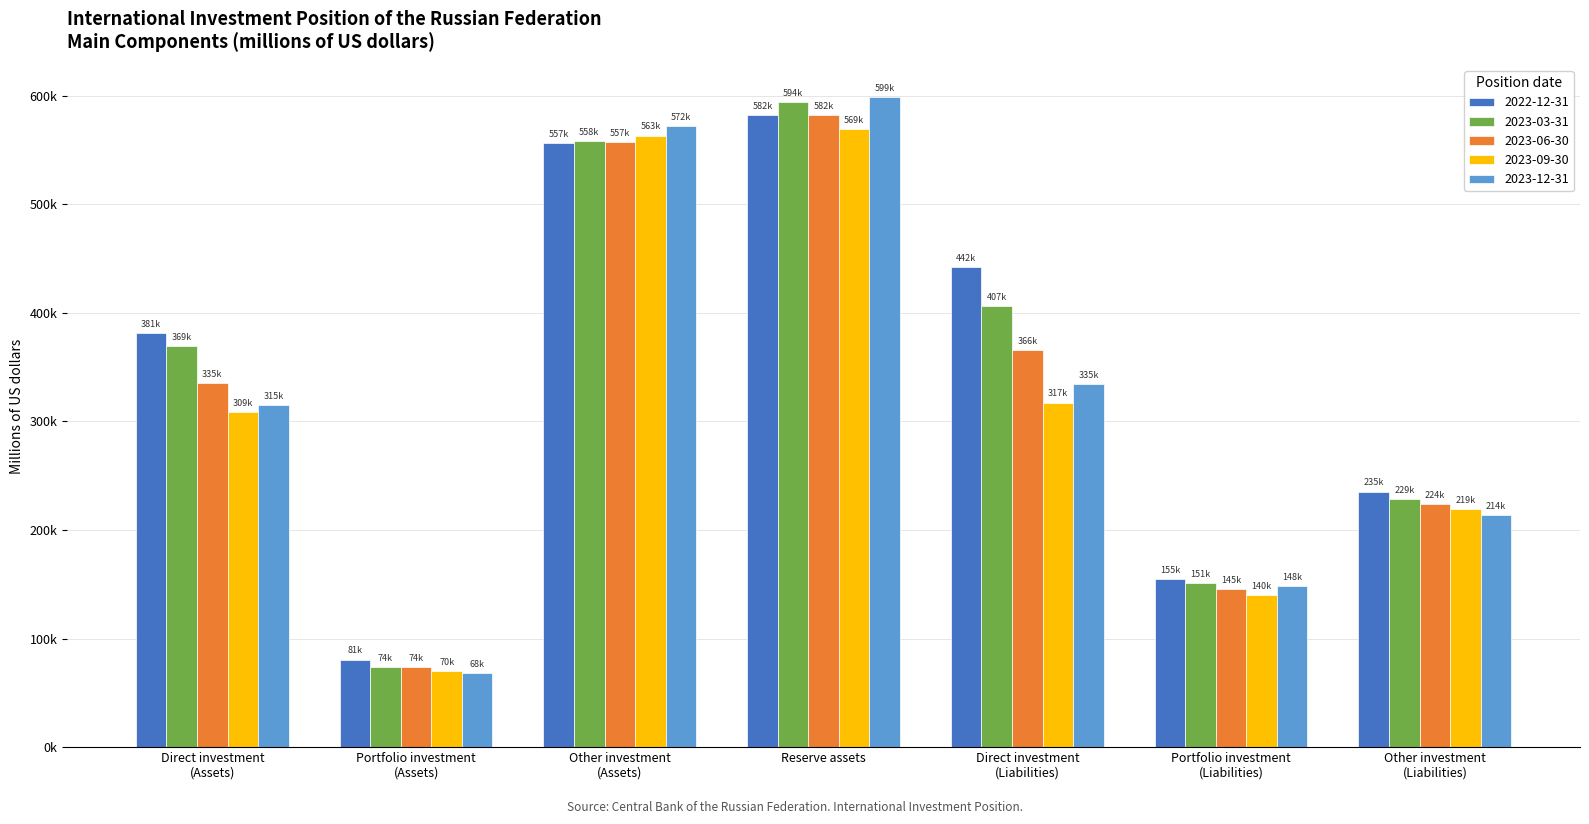

Where does the 2022-12-31 series first go above 381194?

Direct investment
(Assets)